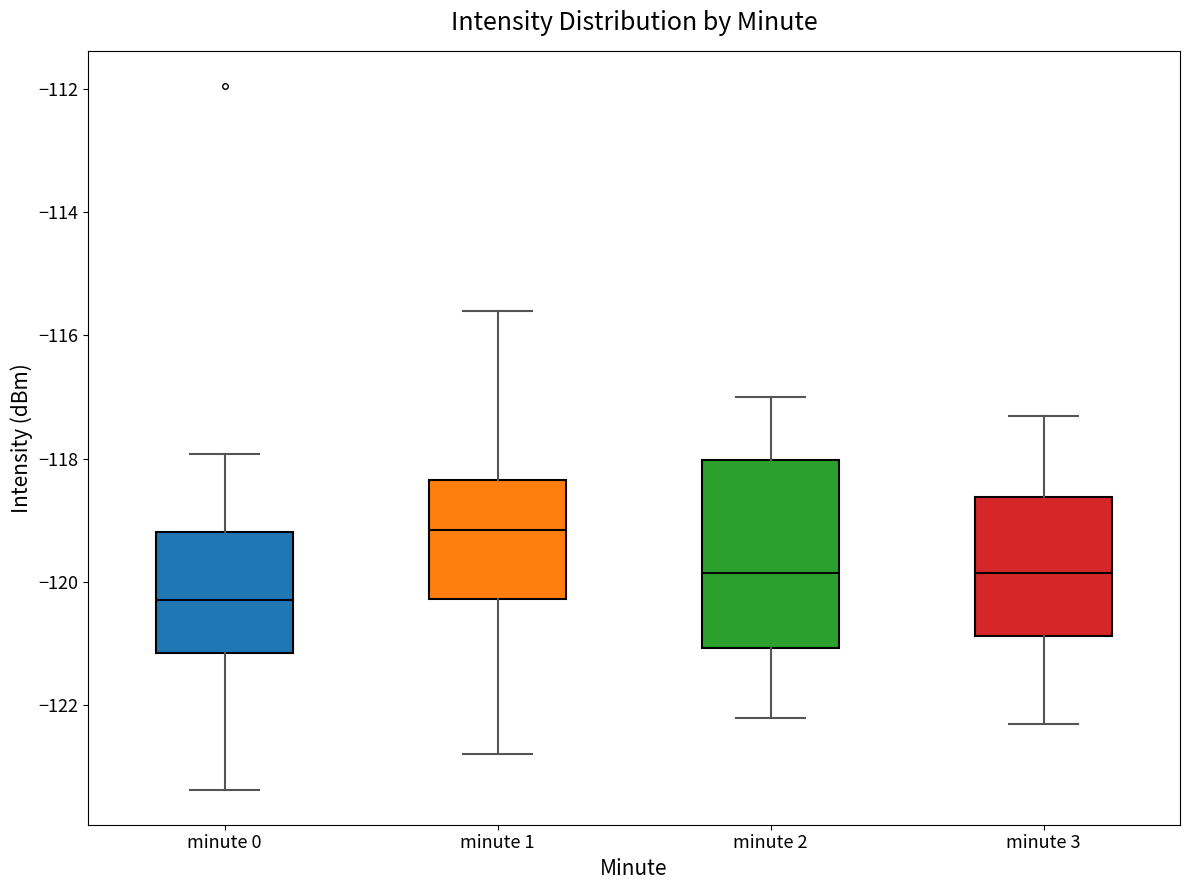

Which box's median line is the lowest?

minute 0